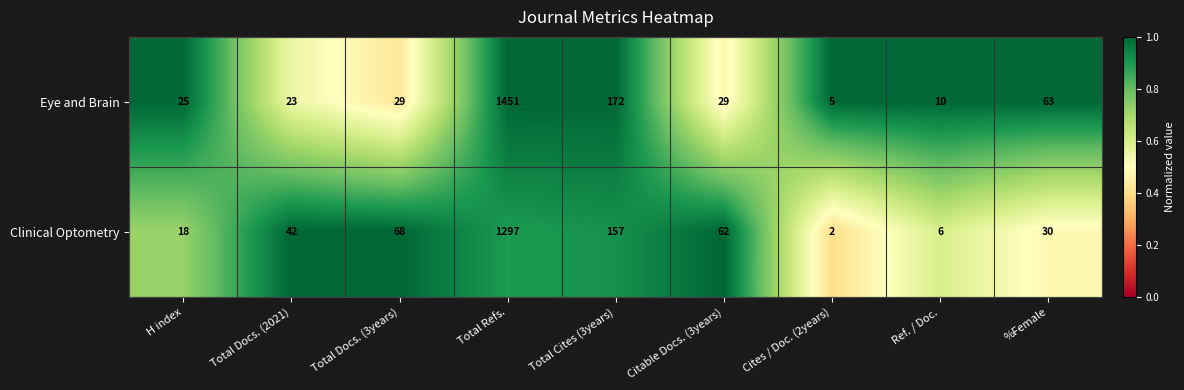

Reading right to left, extract all data points from this chart.

Eye and Brain: %Female=63	Ref. / Doc.=10	Cites / Doc. (2years)=5	Citable Docs. (3years)=29	Total Cites (3years)=172	Total Refs.=1451	Total Docs. (3years)=29	Total Docs. (2021)=23	H index=25
Clinical Optometry: %Female=30	Ref. / Doc.=6	Cites / Doc. (2years)=2	Citable Docs. (3years)=62	Total Cites (3years)=157	Total Refs.=1297	Total Docs. (3years)=68	Total Docs. (2021)=42	H index=18